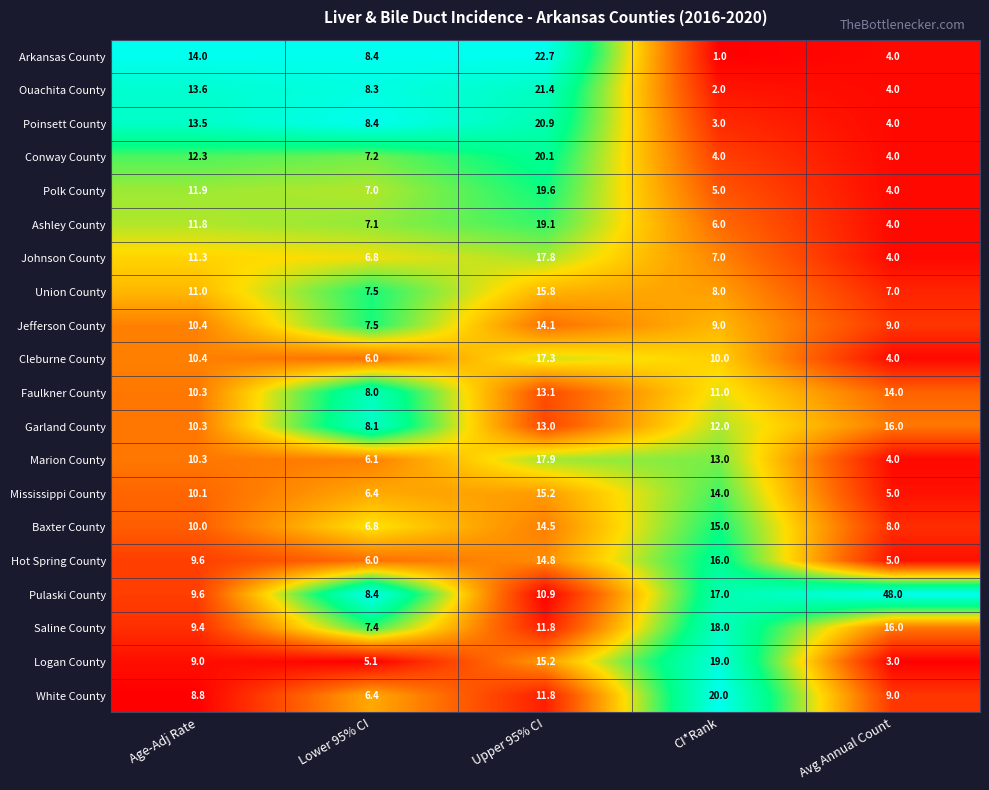

What is the average value of the White County series?

11.2